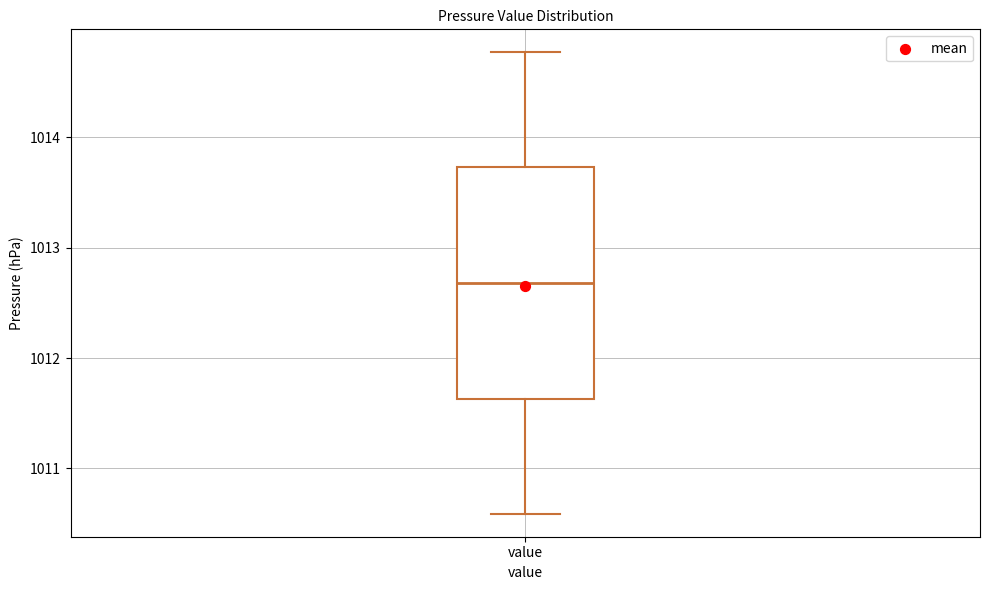

Read this box plot against the y-axis: the position of the median line, the range covered by the box, and the ends of both whiskers. The values are not printed on the chart, so give them approximately, as read against the axis.

median 1012.7, box 1011.6 to 1013.7, whiskers 1010.6 to 1014.8